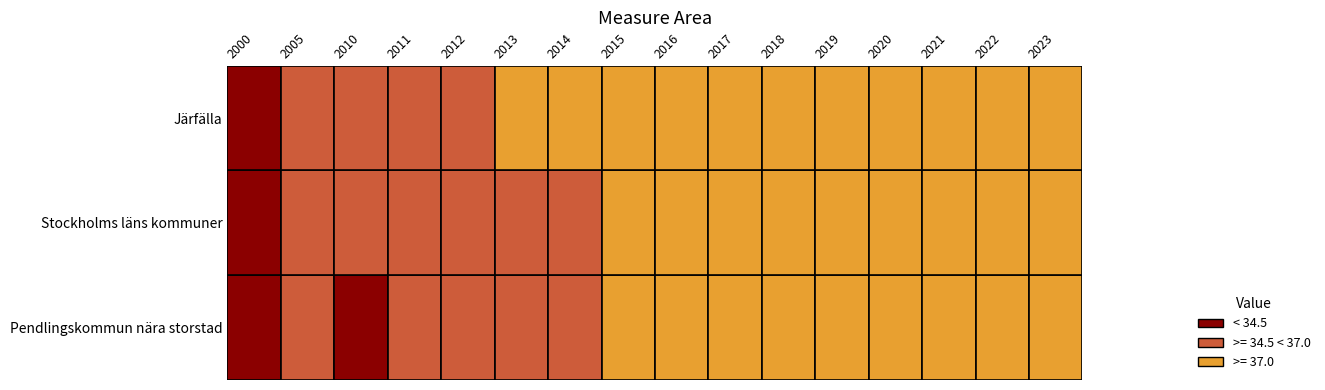

Is the value of Stockholms läns kommuner at 2012 greater than the value of Järfälla at 2010?

Yes